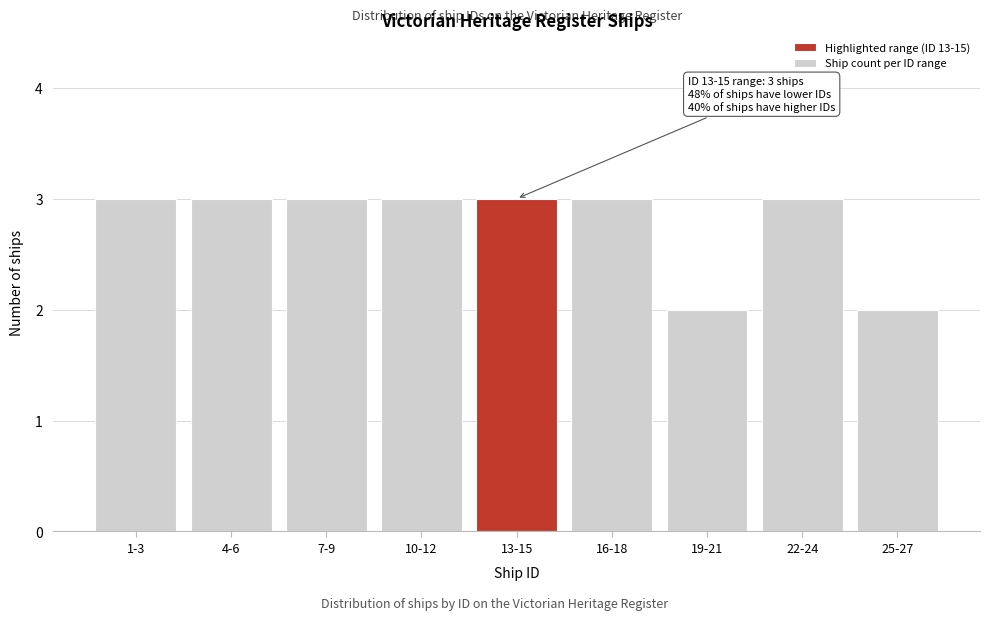

Reading left to right, transcribe all the data shown in this chart.

3	3	3	3	3	3	2	3	2